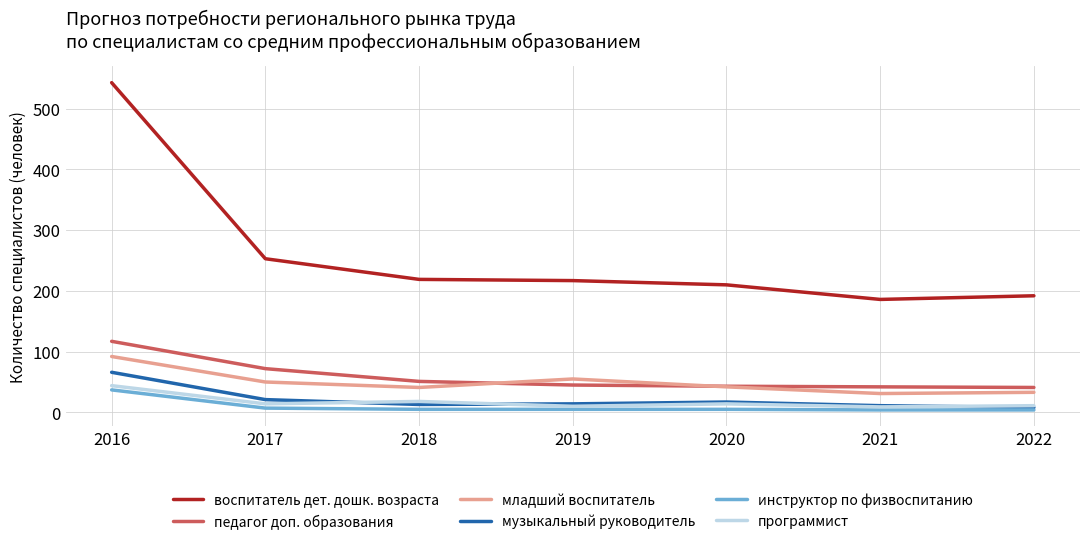

Does the chart display data point markers on the line(s)?

No